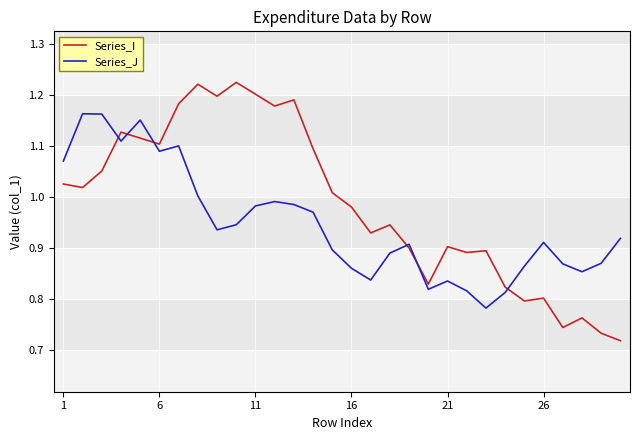

List the series in order of their peak value, highest first.

Series_I, Series_J